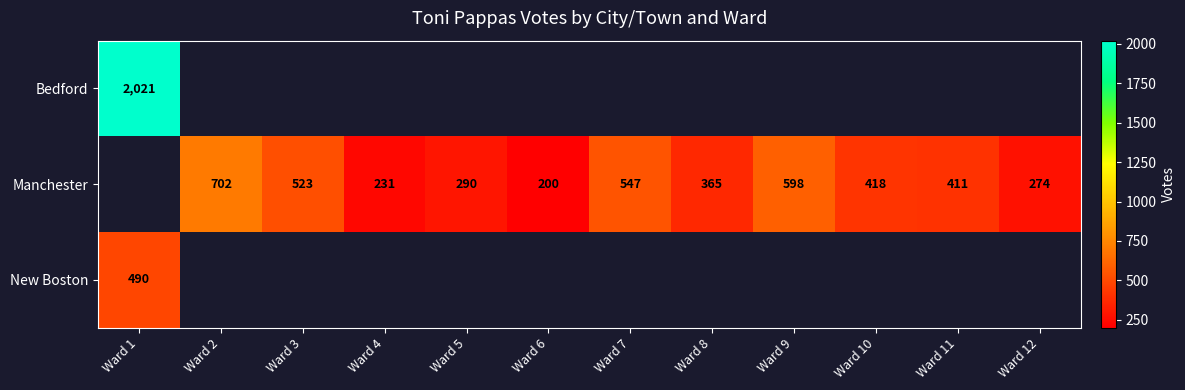

What is the sum of the Manchester values at Ward 10 and Ward 8?

783